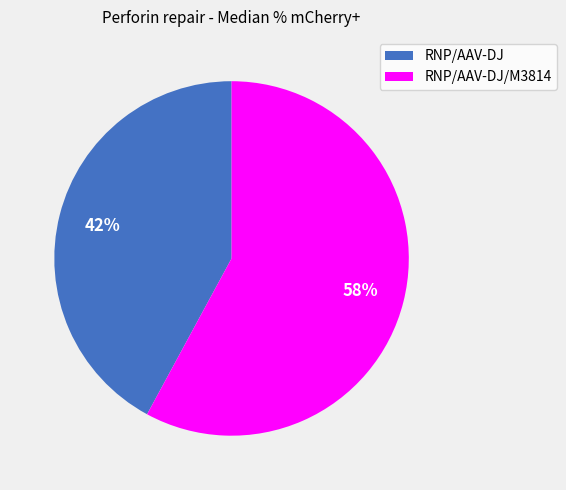

To the nearest percent, what is the difference between the largest and smallest slice percentages?

16%